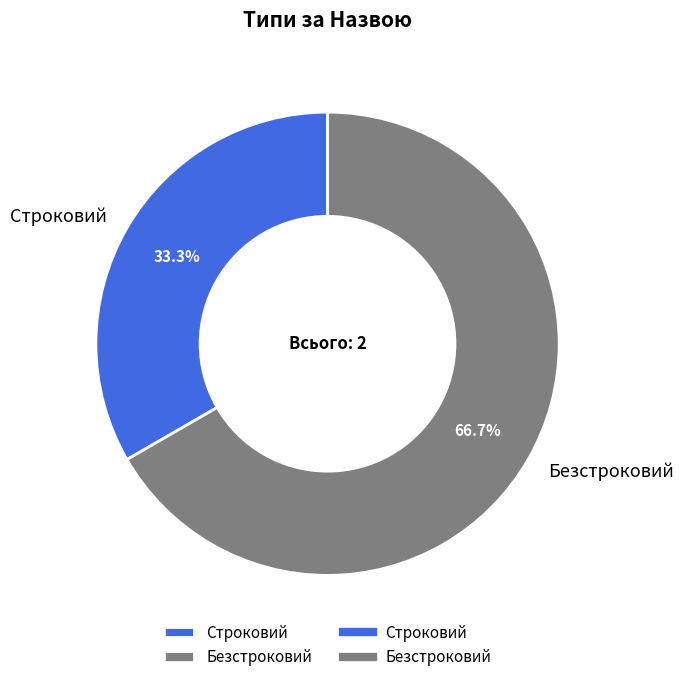

What percentage is NOT represented by Безстроковий?

33.3%